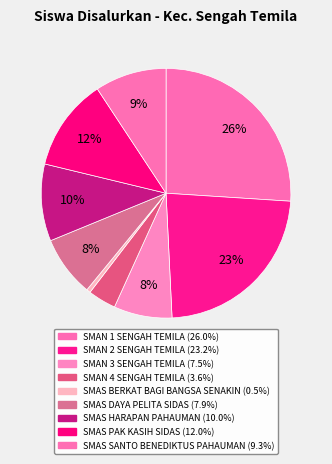

Is it true that SMAN 3 SENGAH TEMILA is 21% of the pie?

False